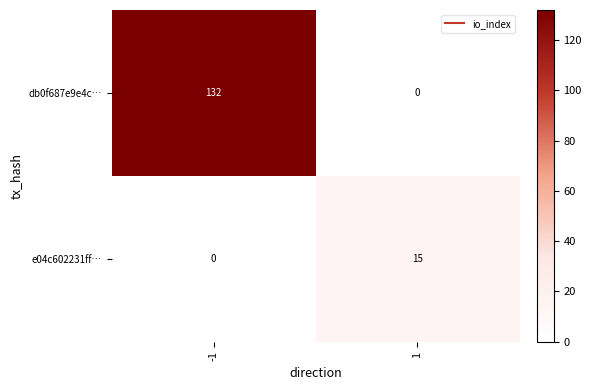

Rank the series by their average value, from highest to lowest.

db0f687e9e4c…, e04c602231ff…